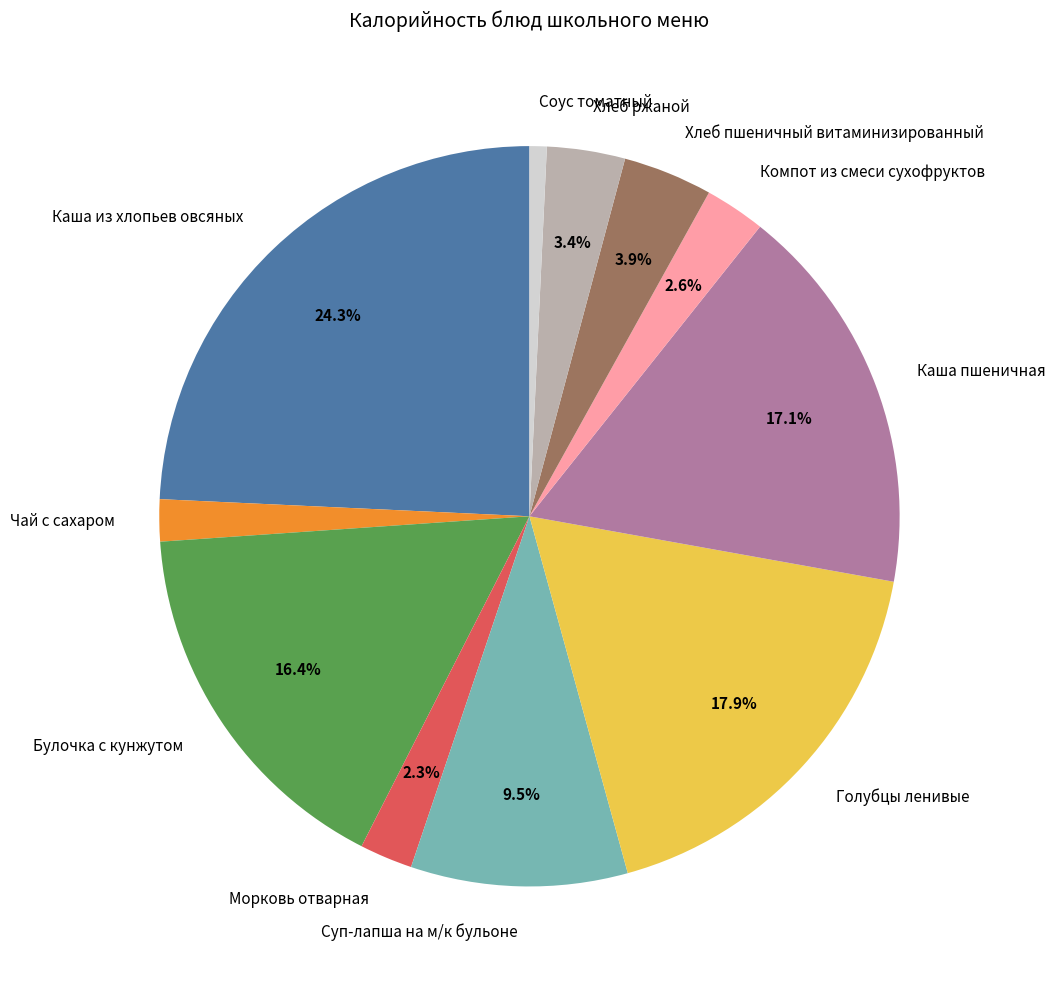

Between Булочка с кунжутом and Морковь отварная, which is larger?

Булочка с кунжутом